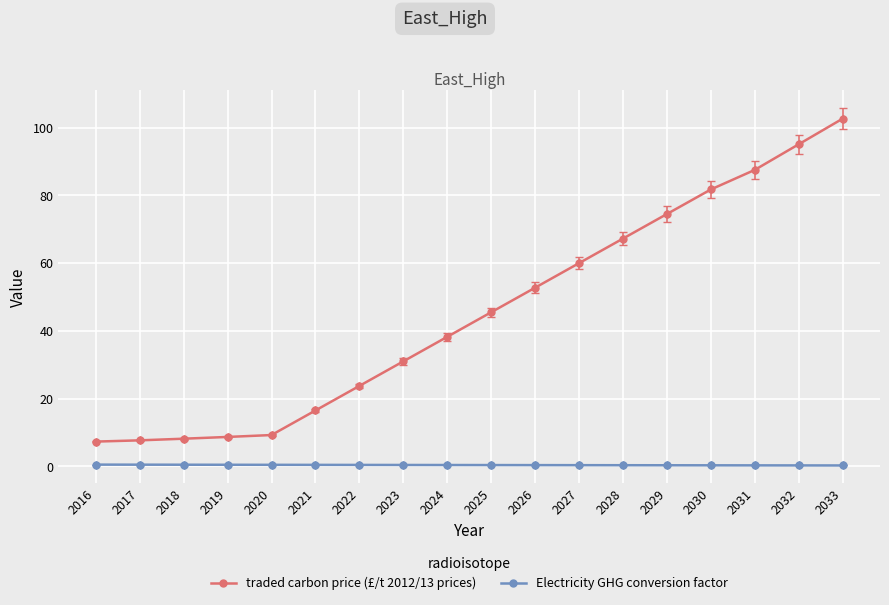

What is the difference between the Electricity GHG conversion factor values at 2031 and 2023?

0.1